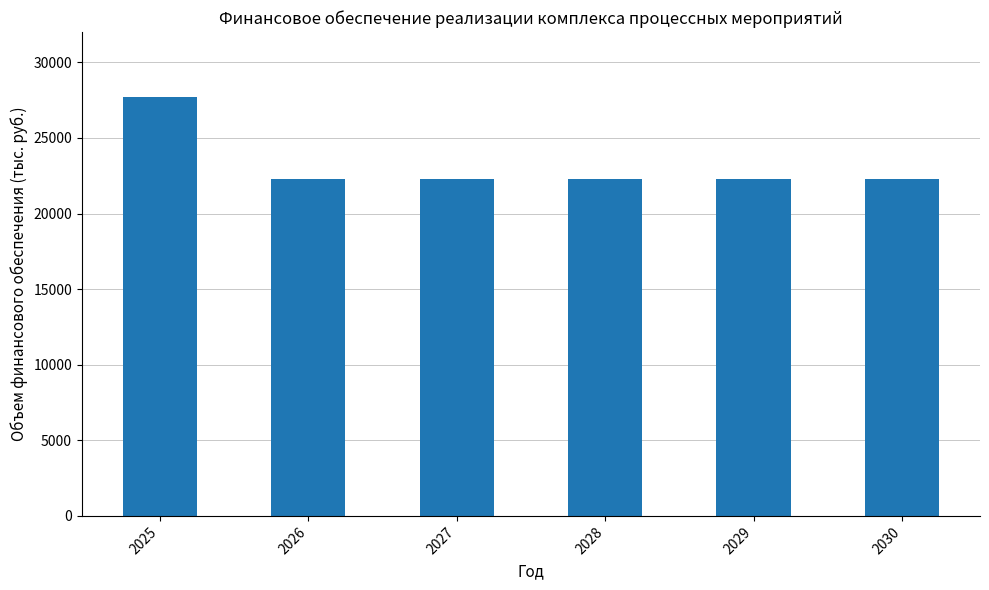

What is the sum of the values at 2026 and 2029?

44570.6